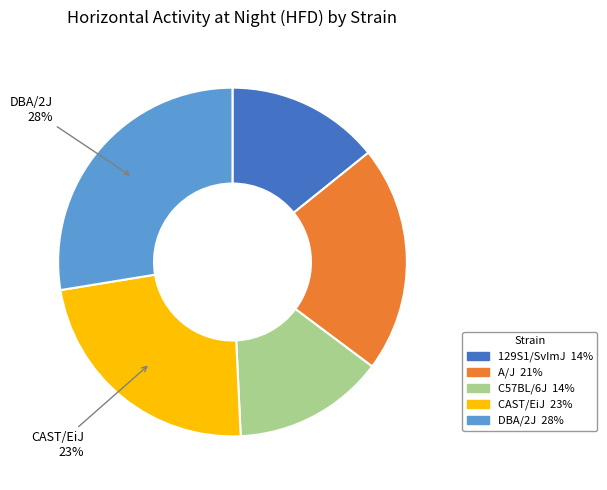

To the nearest percent, what is the difference between the largest and smallest slice percentages?

14%